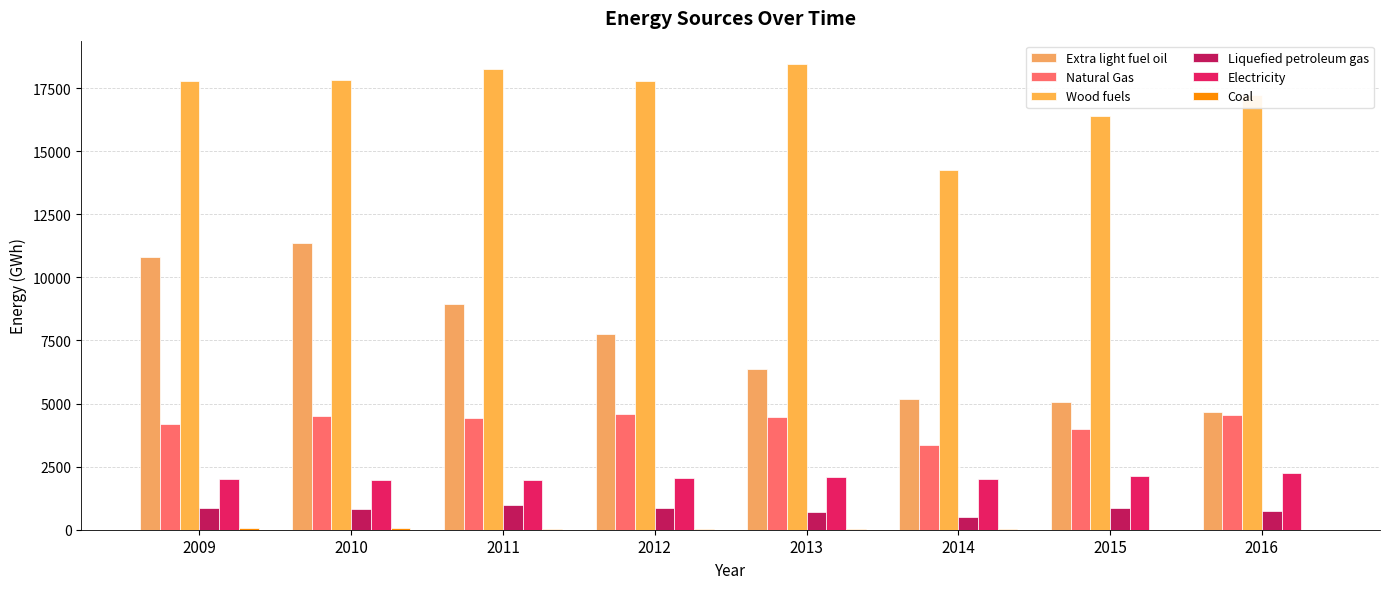

How many series are shown in this chart?

6